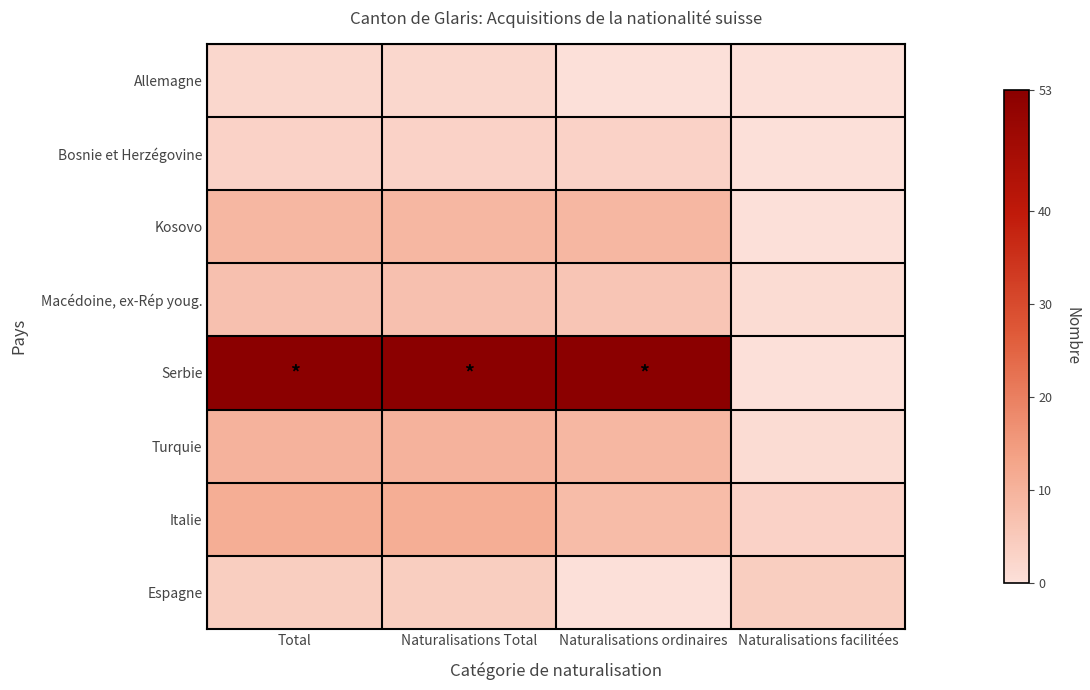

Reading right to left, what are all the values shown in this chart?

Allemagne: Naturalisations facilitées=0	Naturalisations ordinaires=0	Naturalisations Total=2	Total=2
Bosnie et Herzégovine: Naturalisations facilitées=0	Naturalisations ordinaires=3	Naturalisations Total=3	Total=3
Kosovo: Naturalisations facilitées=0	Naturalisations ordinaires=9	Naturalisations Total=9	Total=9
Macédoine, ex-Rép youg.: Naturalisations facilitées=1	Naturalisations ordinaires=6	Naturalisations Total=7	Total=7
Serbie: Naturalisations facilitées=0	Naturalisations ordinaires=53	Naturalisations Total=53	Total=53
Turquie: Naturalisations facilitées=1	Naturalisations ordinaires=9	Naturalisations Total=10	Total=10
Italie: Naturalisations facilitées=3	Naturalisations ordinaires=8	Naturalisations Total=11	Total=11
Espagne: Naturalisations facilitées=4	Naturalisations ordinaires=0	Naturalisations Total=4	Total=4